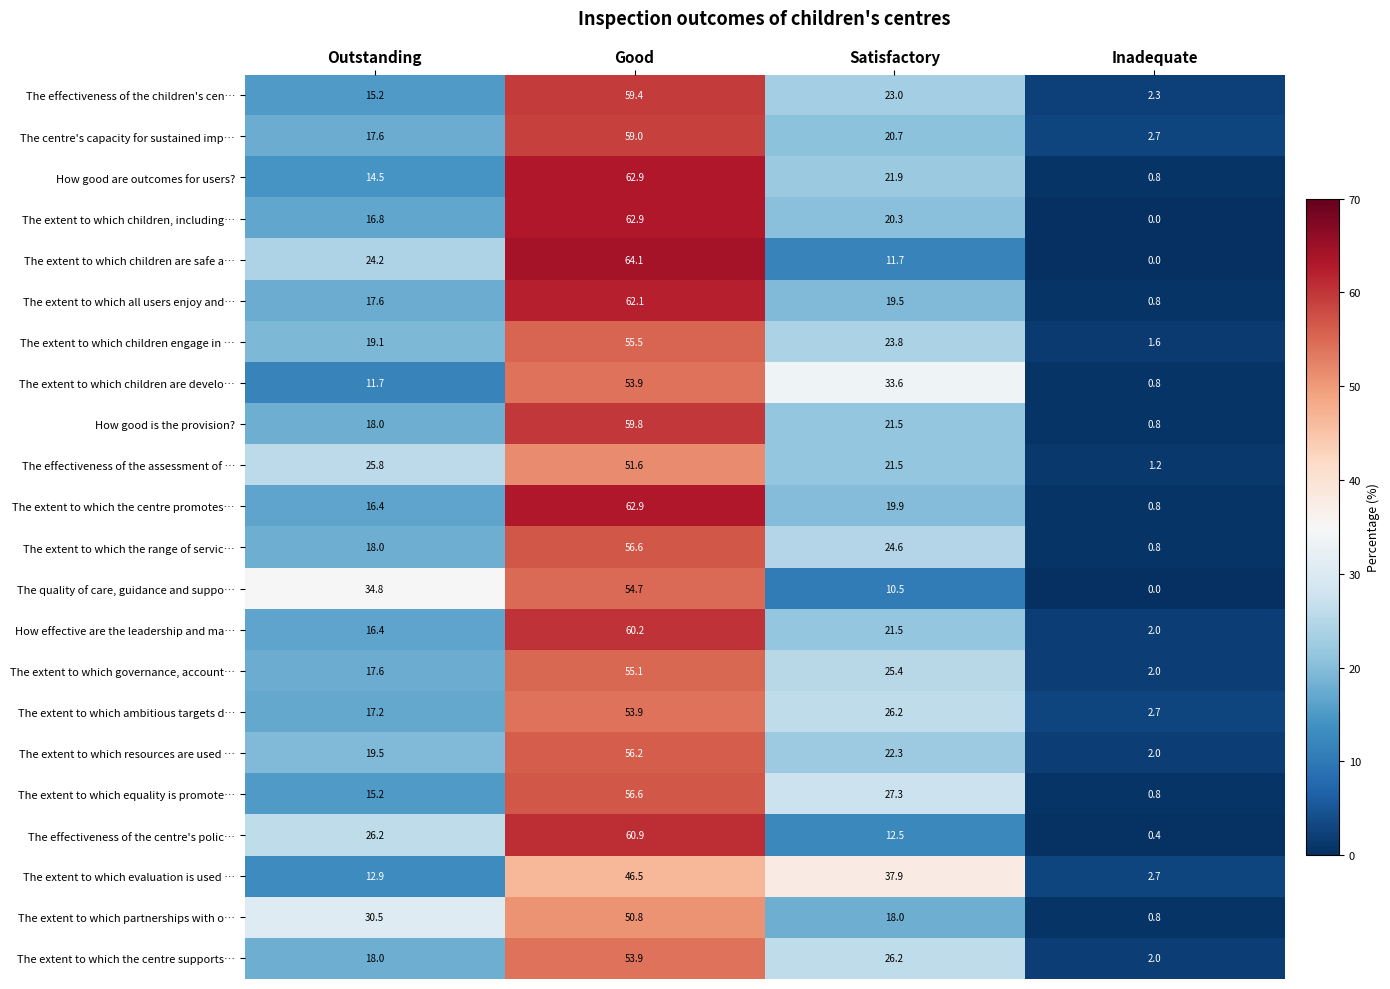

Which series changed the most between Good and Inadequate?

The extent to which children are safe a…